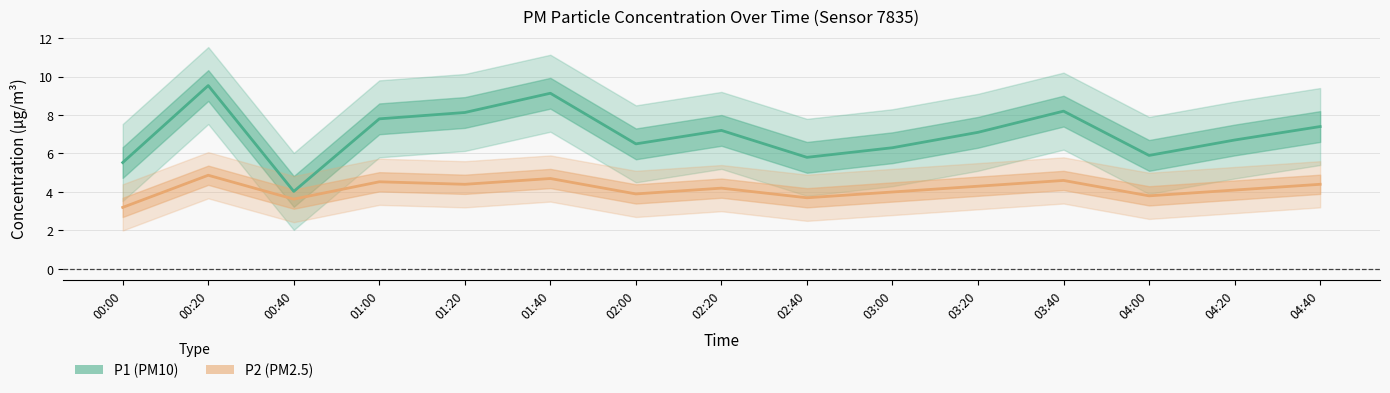

At how many categories does at least one series exceed 5?

14